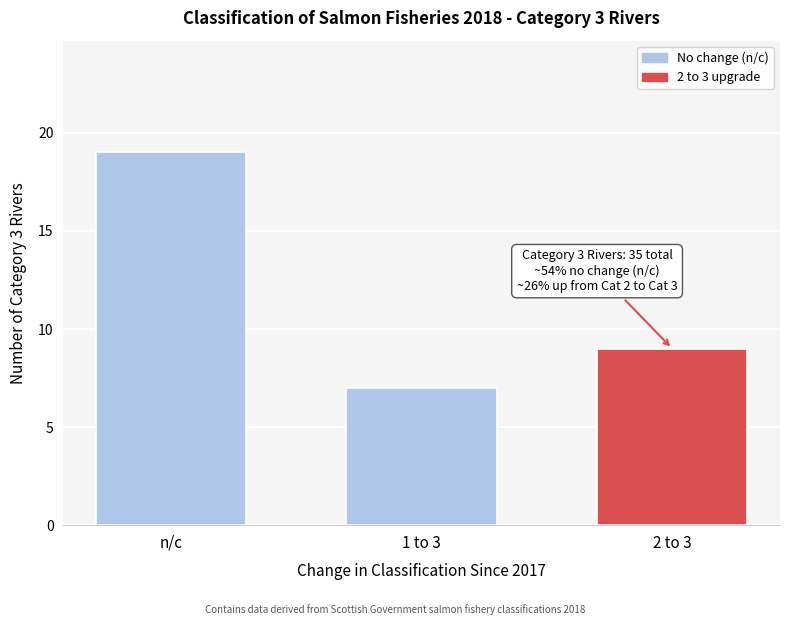

Reading left to right, transcribe all the data shown in this chart.

n/c=19	1 to 3=7	2 to 3=9